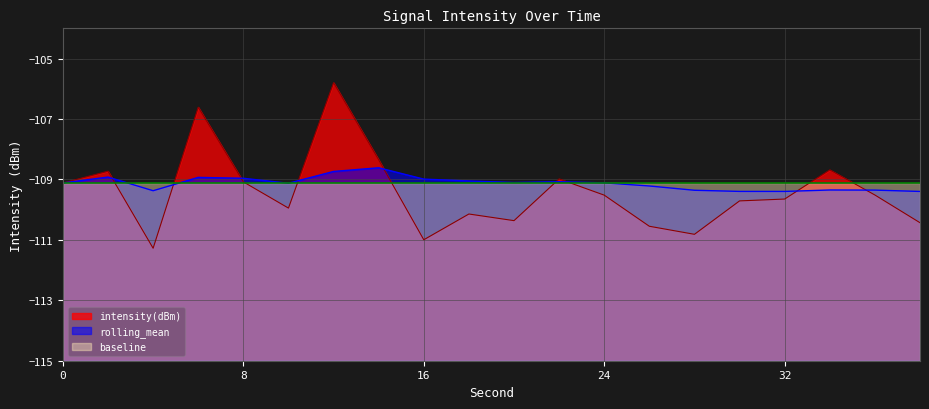

True or false: rolling_mean has more than 1 interior local peaks.

True